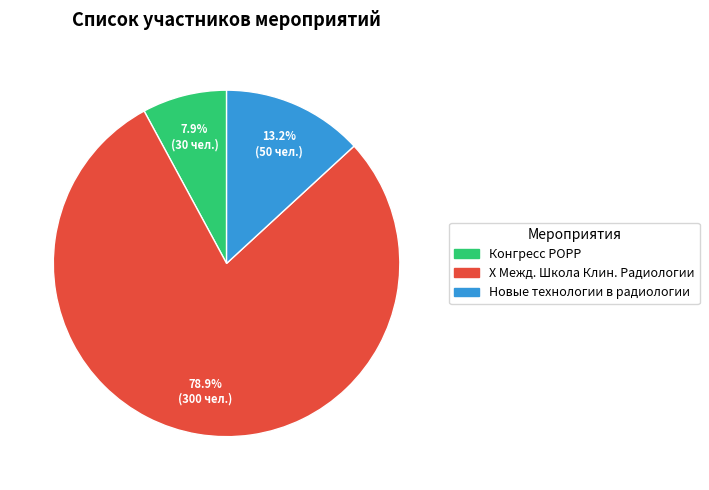

Does any single category account for the majority?

Yes